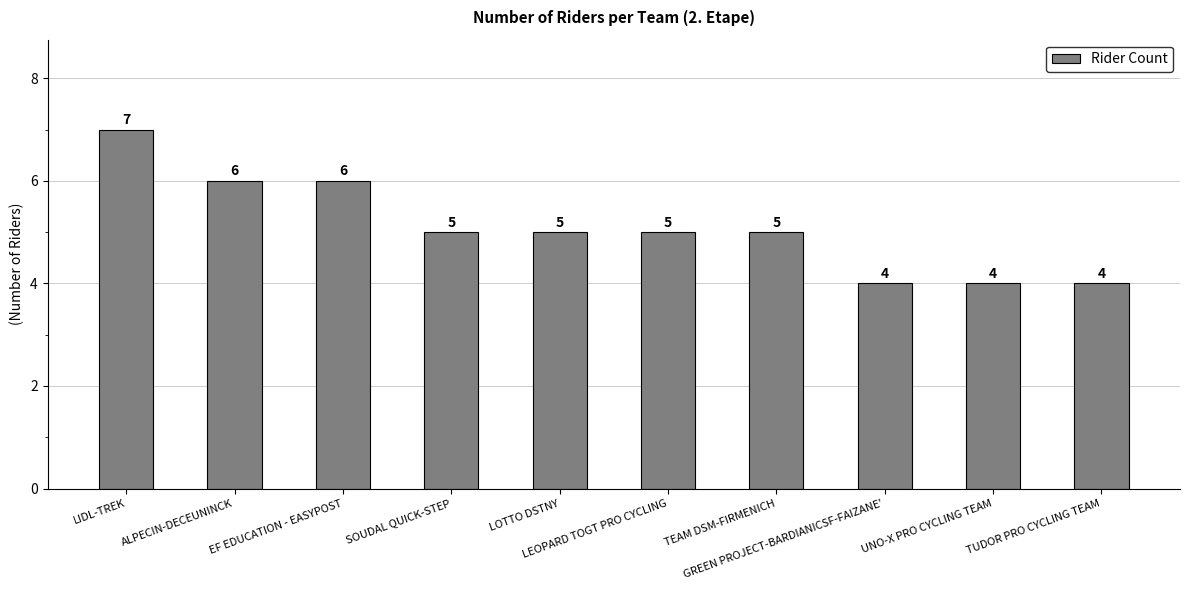

How many values are between 4 and 6?

9